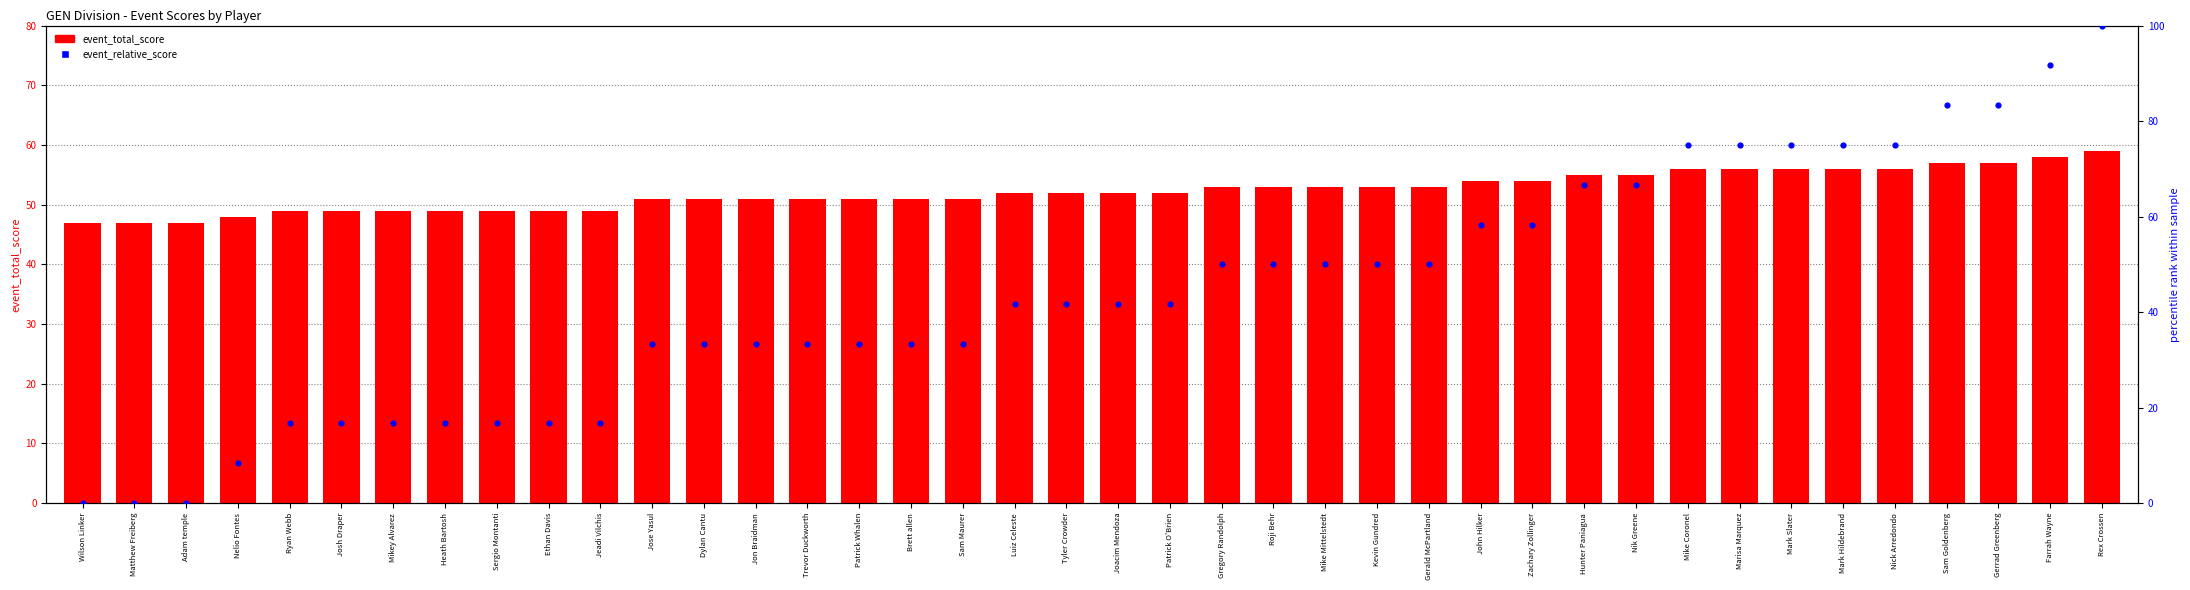

Which series reaches the maximum Y coordinate?

event_relative_score (normalized)